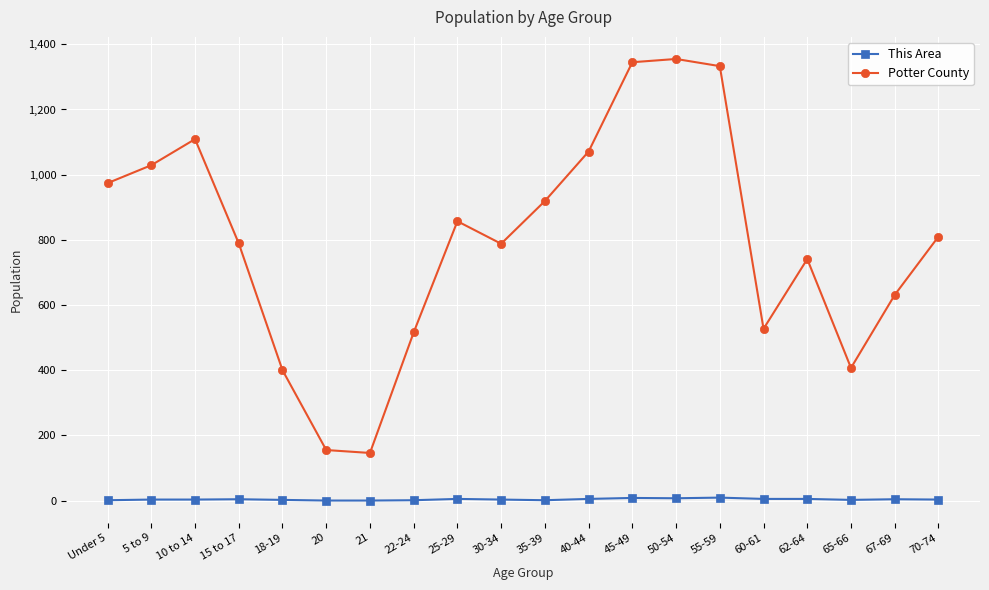

List the series in order of their peak value, highest first.

Potter County, This Area